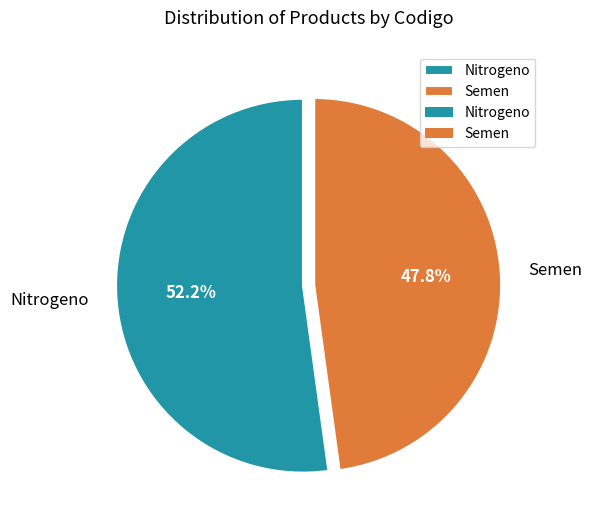

Does any single category account for the majority?

Yes